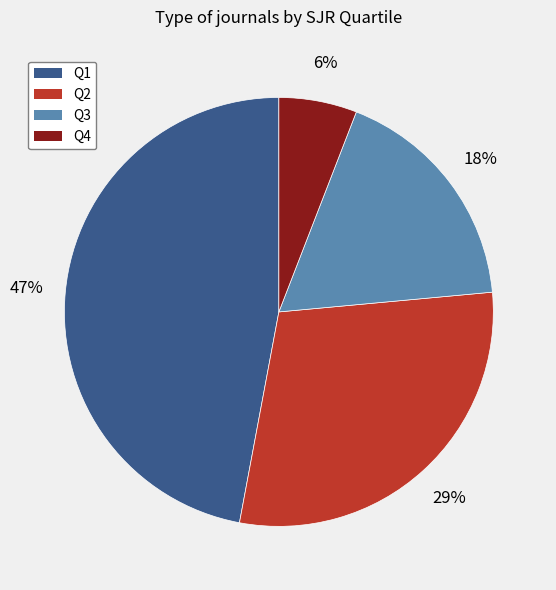

To the nearest percent, what is the difference between the largest and smallest slice percentages?

41%